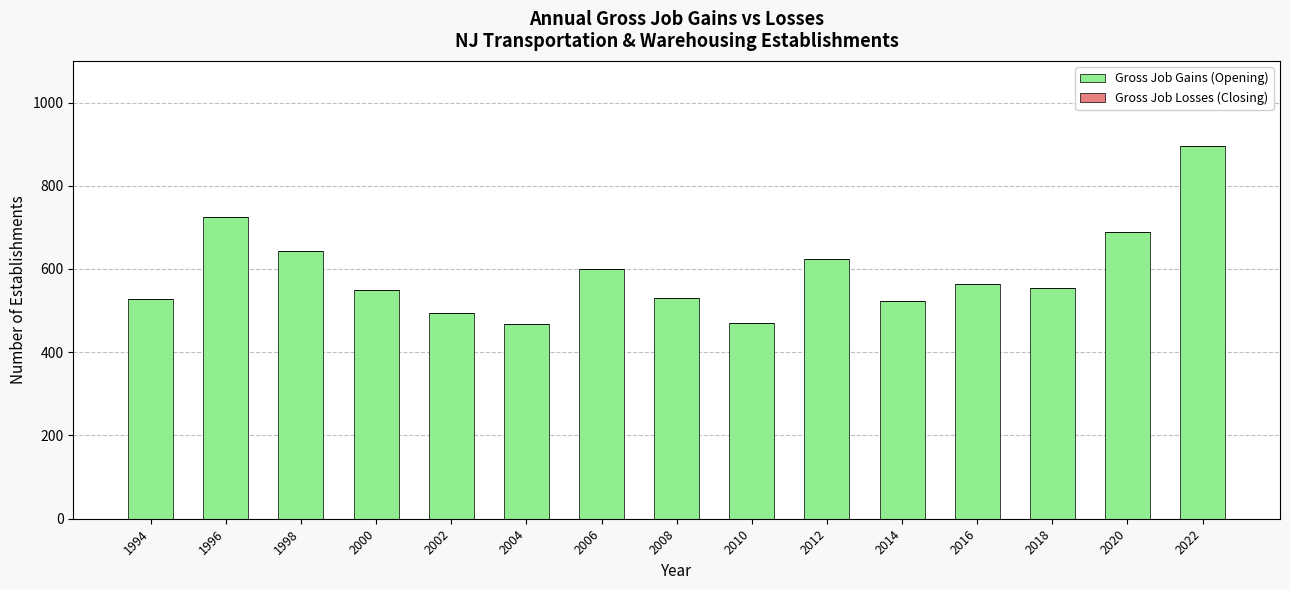

Approximately how many times larger is the value at 2022 compared to 2006?

1.5